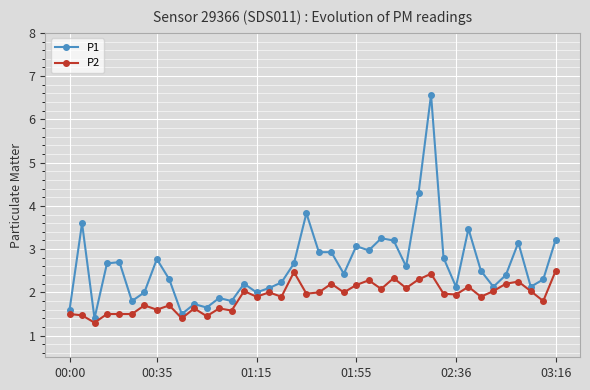

Which series has the widest spread of values?

P1